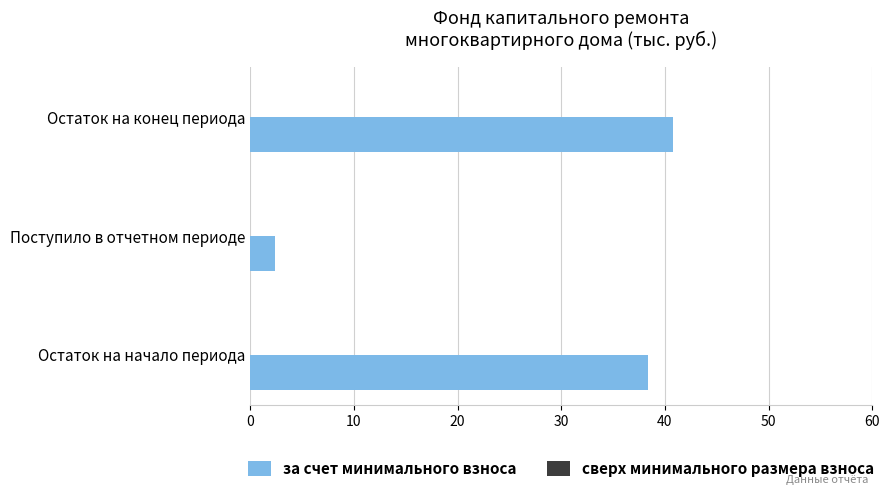

What is the change in value from Остаток на начало периода to Остаток на конец периода?

+2.4